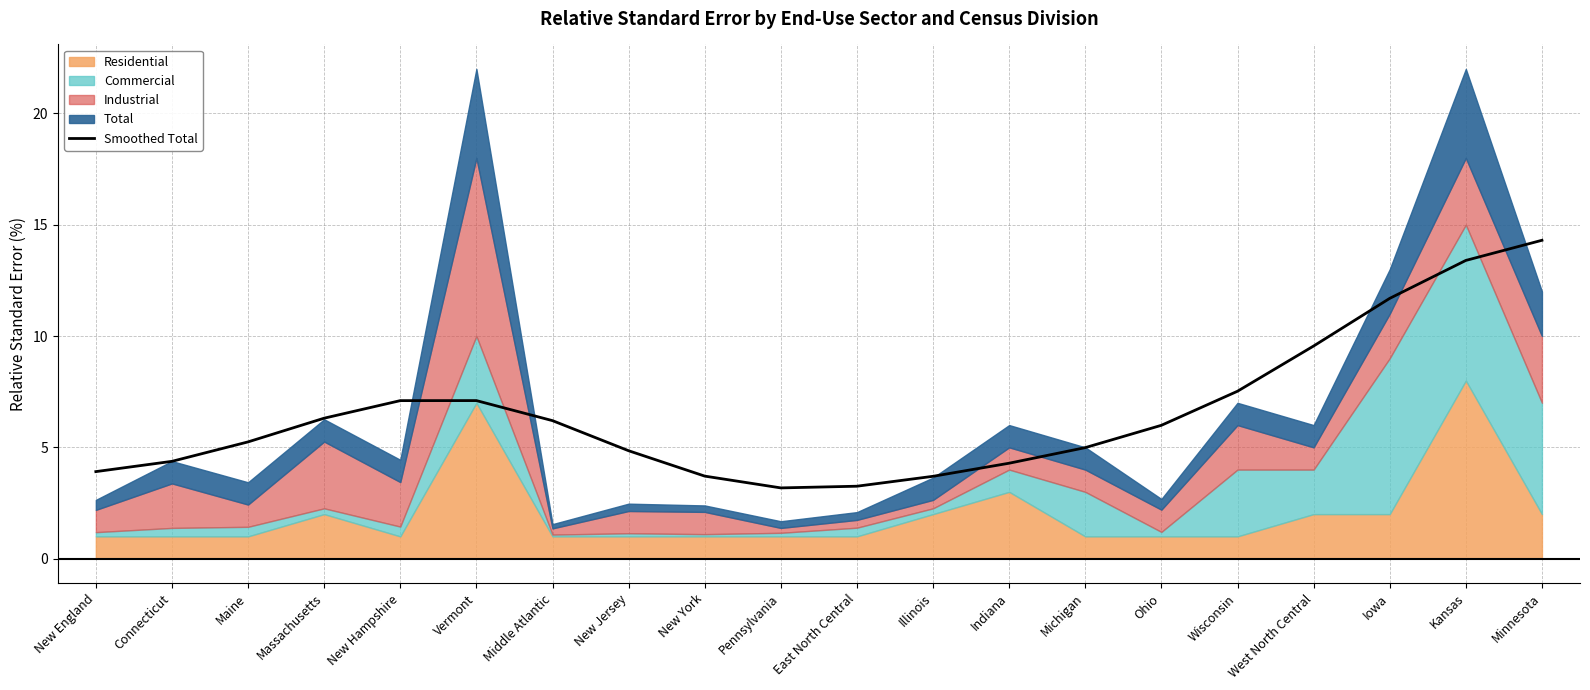

What is the approximate value of Smoothed Total at Kansas?

13.4